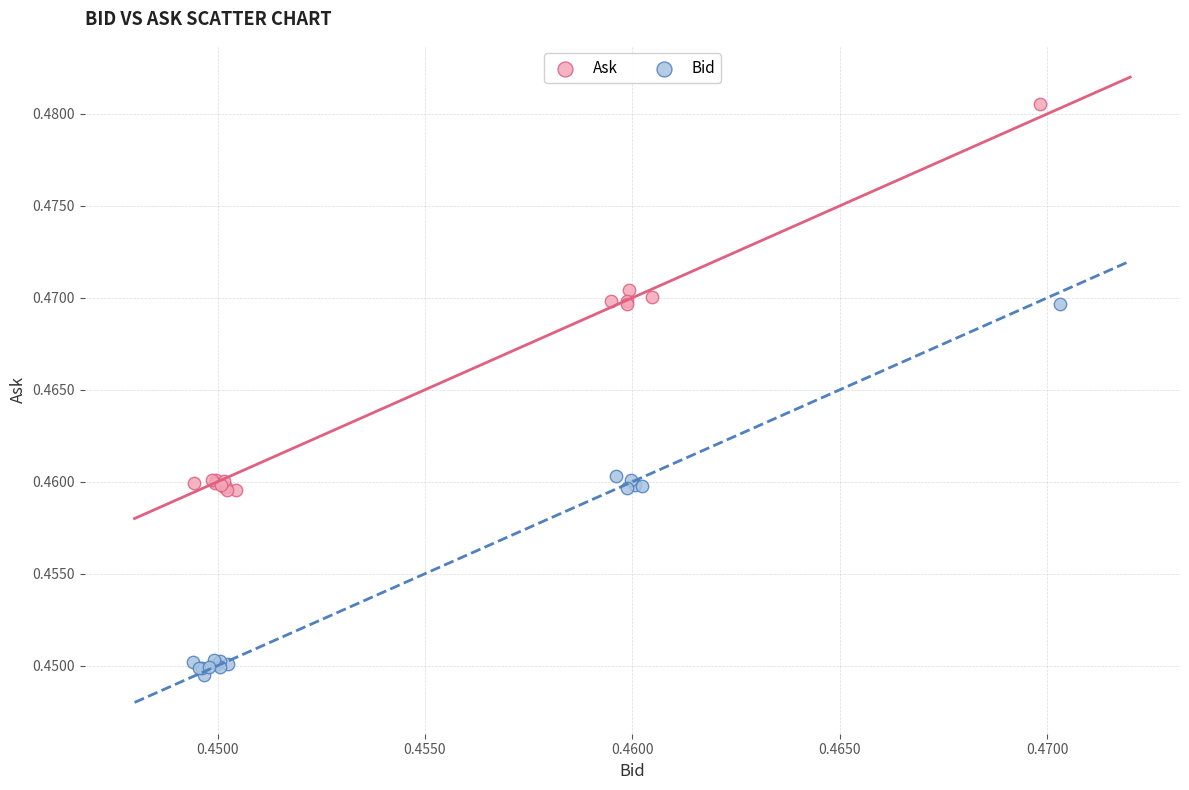

What are all the series names shown in the legend?

Ask, Bid